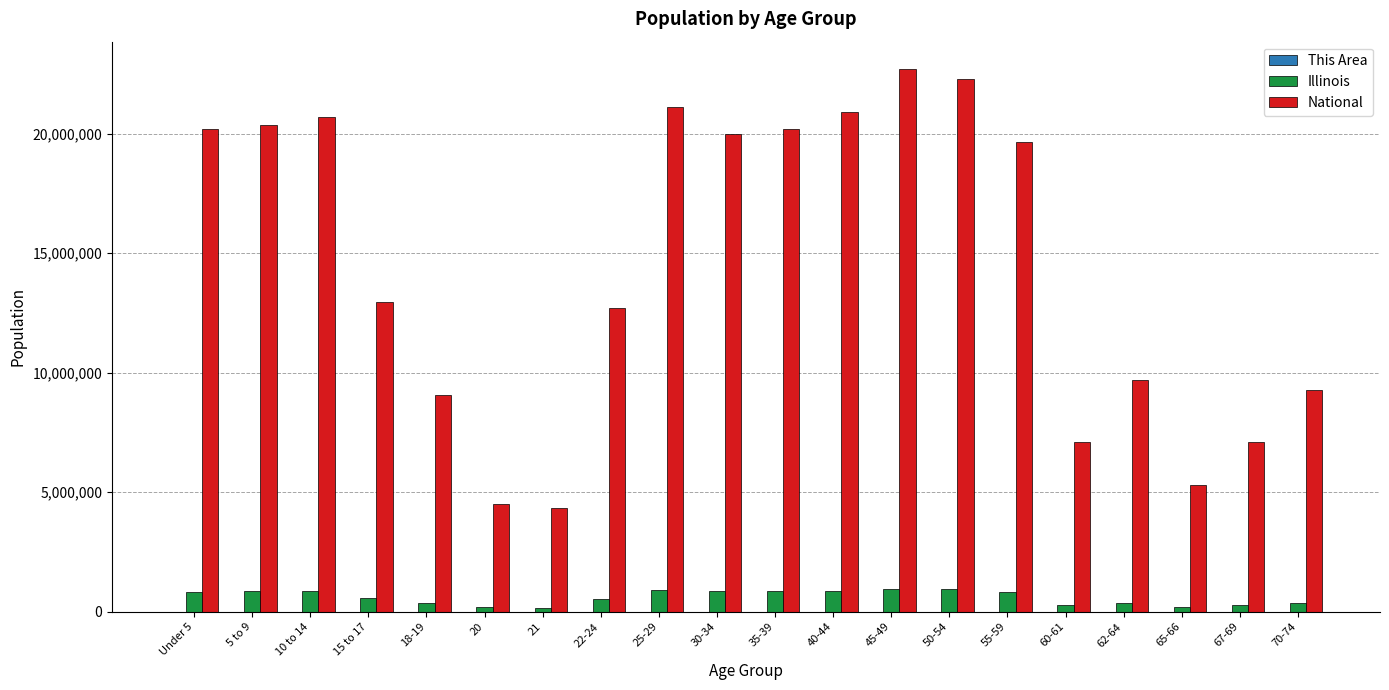

Where is National nearest to the value 13531442?

15 to 17